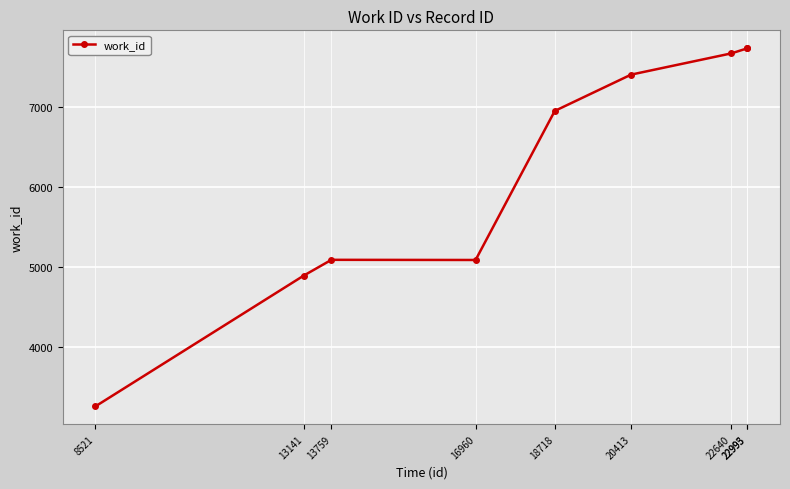

What is the smallest value displayed?

3263